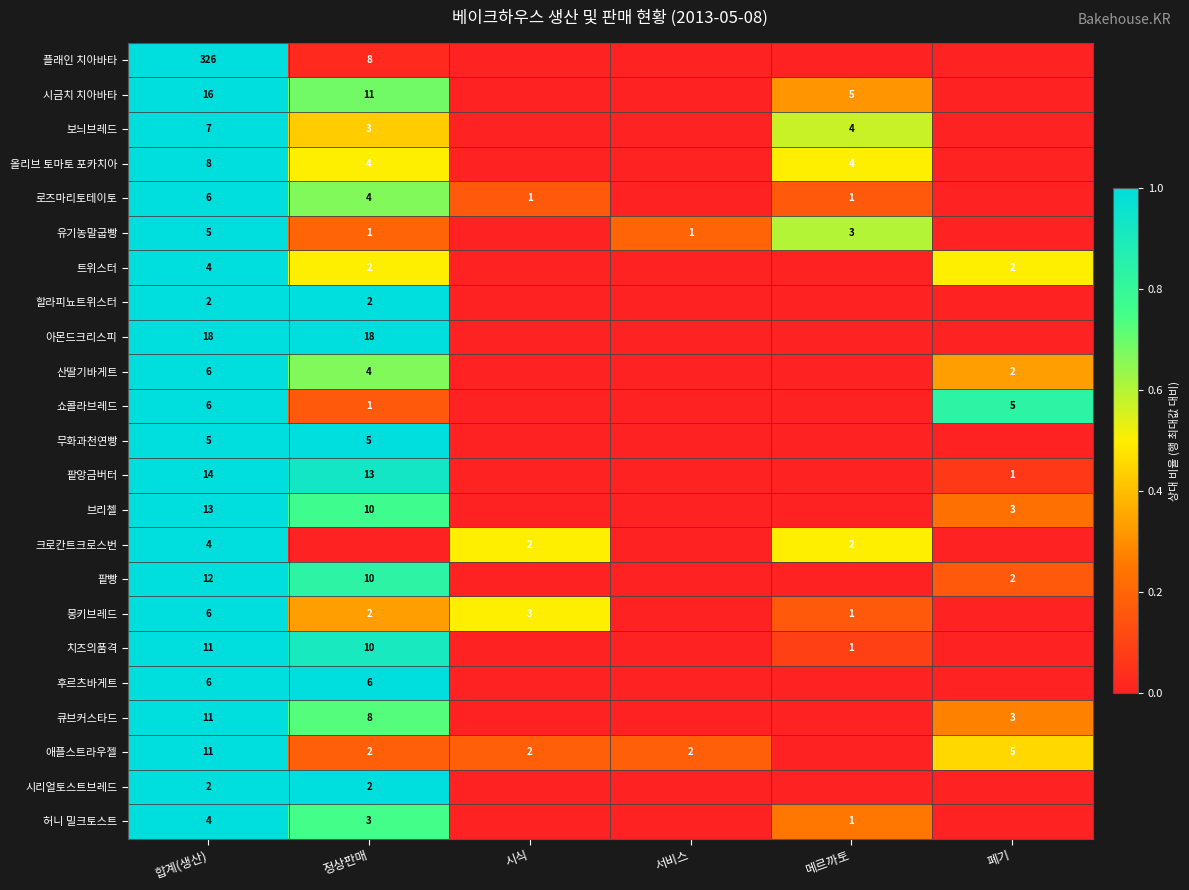

Is it true that 유기농말굽빵 equals 1 at 서비스?

True